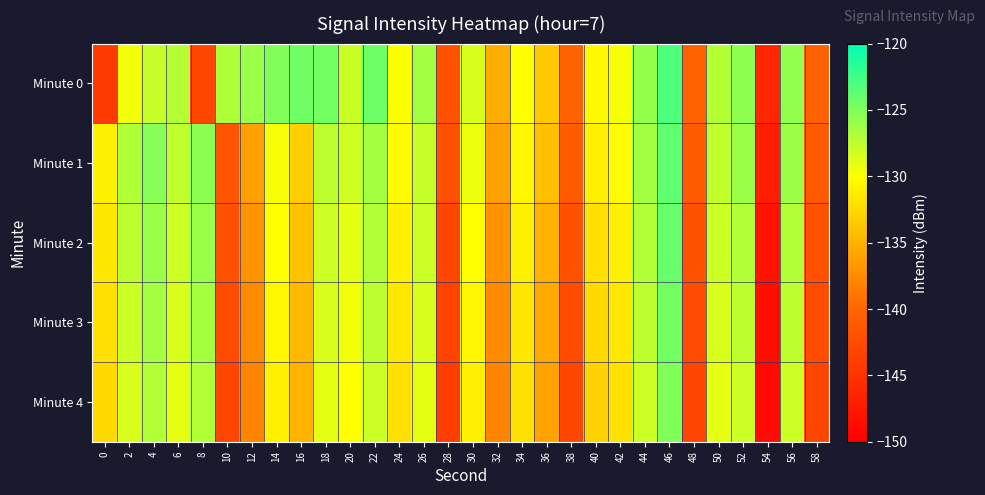

Which category has the lowest value across all series?

54